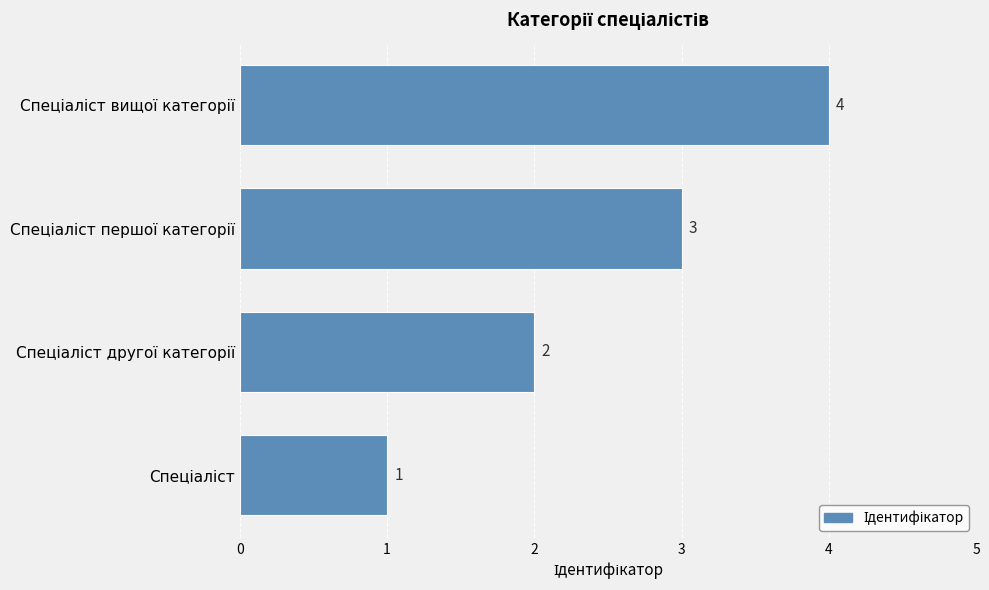

What is the greatest value displayed?

4